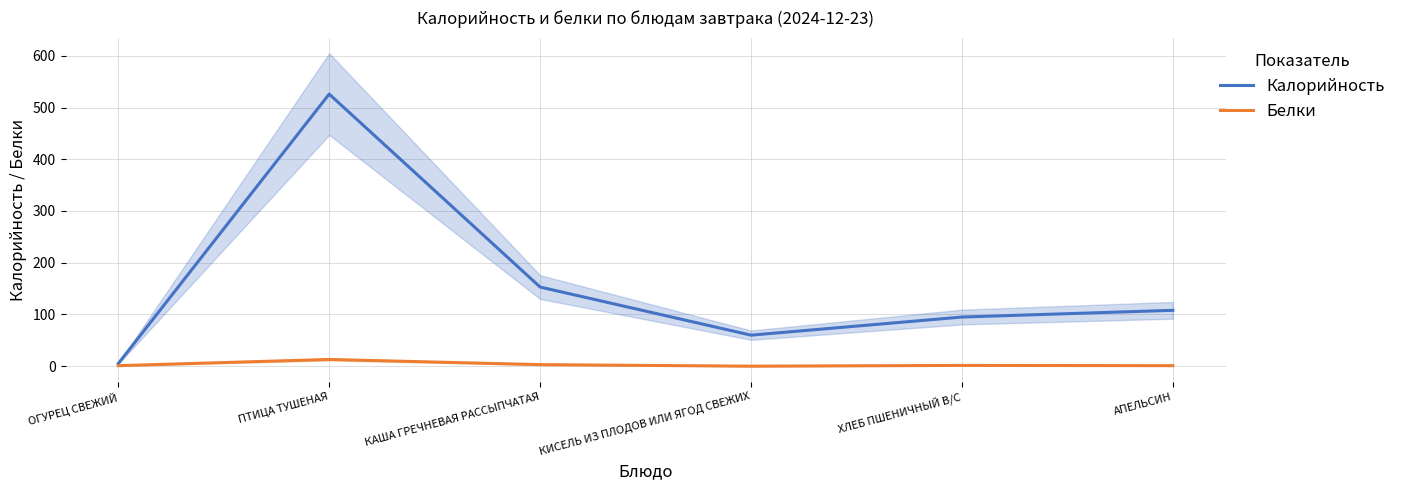

How many values in the Калорийность series exceed 108?

2